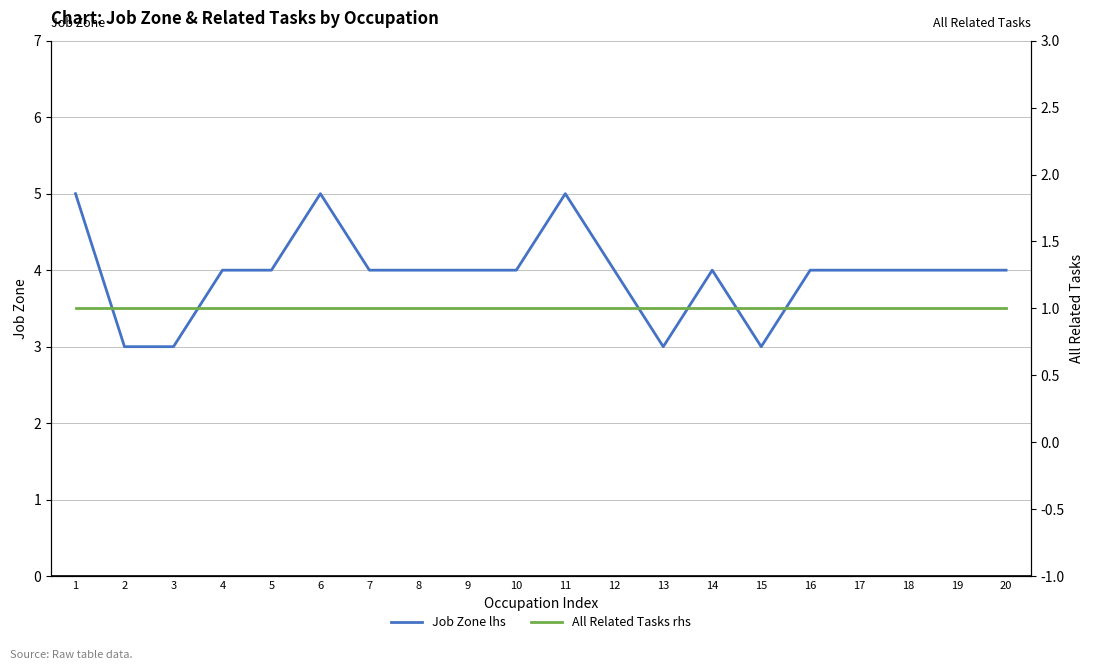

What is the smallest value displayed?

1